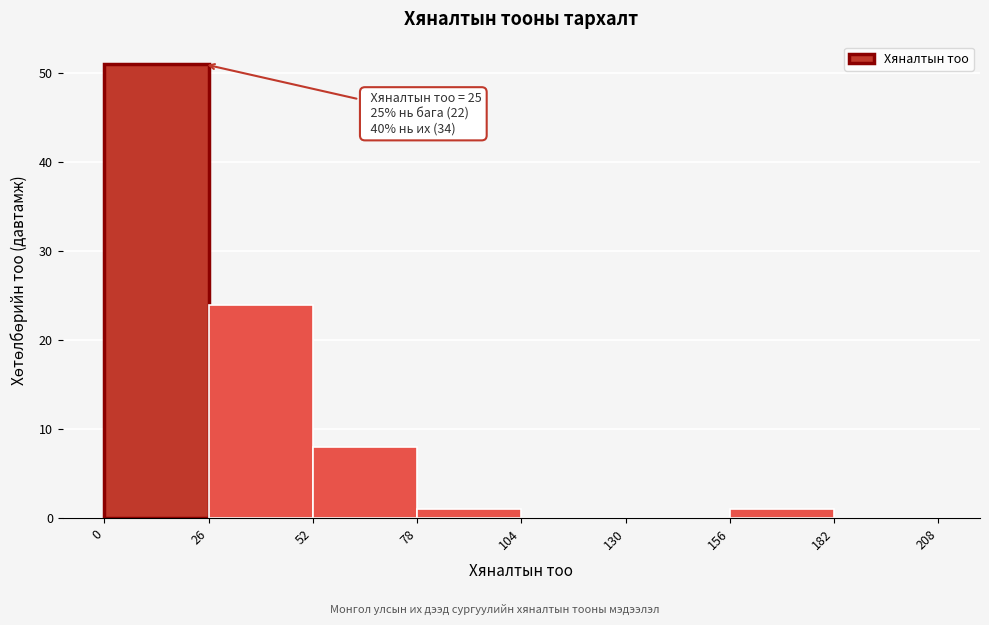

Which range on the x-axis has the tallest bar?

0 to 26